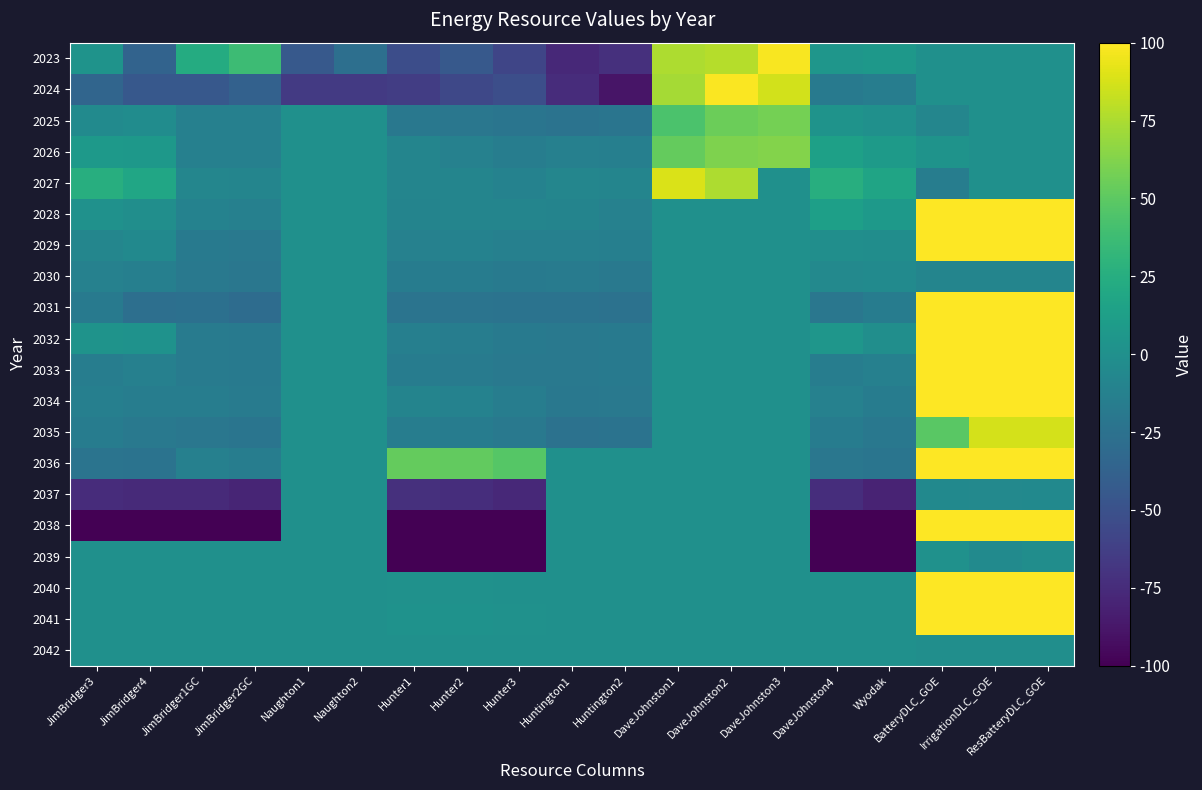

Reading left to right, list all the values displayed in this chart.

2023: JimBridger3=3	JimBridger4=-36	JimBridger1GC=23	JimBridger2GC=37	Naughton1=-44	Naughton2=-27	Hunter1=-53	Hunter2=-44	Hunter3=-58	Huntington1=-77	Huntington2=-72	DaveJohnston1=75	DaveJohnston2=78	DaveJohnston3=98	DaveJohnston4=5	Wyodak=7	BatteryDLC_GOE=0	IrrigationDLC_GOE=0	ResBatteryDLC_GOE=0
2024: JimBridger3=-35	JimBridger4=-45	JimBridger1GC=-45	JimBridger2GC=-38	Naughton1=-66	Naughton2=-66	Hunter1=-64	Hunter2=-57	Hunter3=-52	Huntington1=-75	Huntington2=-89	DaveJohnston1=73	DaveJohnston2=99	DaveJohnston3=86	DaveJohnston4=-18	Wyodak=-15	BatteryDLC_GOE=0	IrrigationDLC_GOE=0	ResBatteryDLC_GOE=0
2025: JimBridger3=-4	JimBridger4=-3	JimBridger1GC=-13	JimBridger2GC=-13	Naughton1=0	Naughton2=0	Hunter1=-20	Hunter2=-21	Hunter3=-22	Huntington1=-24	Huntington2=-22	DaveJohnston1=43	DaveJohnston2=55	DaveJohnston3=58	DaveJohnston4=3	Wyodak=0	BatteryDLC_GOE=-8	IrrigationDLC_GOE=0	ResBatteryDLC_GOE=0
2026: JimBridger3=8	JimBridger4=7	JimBridger1GC=-13	JimBridger2GC=-13	Naughton1=0	Naughton2=0	Hunter1=-9	Hunter2=-12	Hunter3=-15	Huntington1=-13	Huntington2=-14	DaveJohnston1=53	DaveJohnston2=61	DaveJohnston3=63	DaveJohnston4=14	Wyodak=9	BatteryDLC_GOE=3	IrrigationDLC_GOE=0	ResBatteryDLC_GOE=0
2027: JimBridger3=25	JimBridger4=18	JimBridger1GC=-8	JimBridger2GC=-9	Naughton1=0	Naughton2=0	Hunter1=-9	Hunter2=-9	Hunter3=-11	Huntington1=-8	Huntington2=-9	DaveJohnston1=89	DaveJohnston2=75	DaveJohnston3=0	DaveJohnston4=25	Wyodak=17	BatteryDLC_GOE=-15	IrrigationDLC_GOE=0	ResBatteryDLC_GOE=0
2028: JimBridger3=1	JimBridger4=-1	JimBridger1GC=-11	JimBridger2GC=-13	Naughton1=0	Naughton2=0	Hunter1=-10	Hunter2=-9	Hunter3=-9	Huntington1=-10	Huntington2=-12	DaveJohnston1=0	DaveJohnston2=0	DaveJohnston3=0	DaveJohnston4=13	Wyodak=8	BatteryDLC_GOE=100	IrrigationDLC_GOE=100	ResBatteryDLC_GOE=100
2029: JimBridger3=-8	JimBridger4=-5	JimBridger1GC=-18	JimBridger2GC=-19	Naughton1=0	Naughton2=0	Hunter1=-12	Hunter2=-11	Hunter3=-13	Huntington1=-13	Huntington2=-14	DaveJohnston1=0	DaveJohnston2=0	DaveJohnston3=0	DaveJohnston4=-1	Wyodak=-2	BatteryDLC_GOE=100	IrrigationDLC_GOE=100	ResBatteryDLC_GOE=100
2030: JimBridger3=-12	JimBridger4=-14	JimBridger1GC=-19	JimBridger2GC=-21	Naughton1=0	Naughton2=0	Hunter1=-16	Hunter2=-16	Hunter3=-18	Huntington1=-17	Huntington2=-19	DaveJohnston1=0	DaveJohnston2=0	DaveJohnston3=0	DaveJohnston4=-6	Wyodak=-4	BatteryDLC_GOE=-9	IrrigationDLC_GOE=-9	ResBatteryDLC_GOE=-9
2031: JimBridger3=-18	JimBridger4=-27	JimBridger1GC=-26	JimBridger2GC=-29	Naughton1=0	Naughton2=0	Hunter1=-23	Hunter2=-23	Hunter3=-24	Huntington1=-24	Huntington2=-25	DaveJohnston1=0	DaveJohnston2=0	DaveJohnston3=0	DaveJohnston4=-21	Wyodak=-16	BatteryDLC_GOE=100	IrrigationDLC_GOE=100	ResBatteryDLC_GOE=100
2032: JimBridger3=3	JimBridger4=2	JimBridger1GC=-17	JimBridger2GC=-18	Naughton1=0	Naughton2=0	Hunter1=-14	Hunter2=-15	Hunter3=-18	Huntington1=-19	Huntington2=-18	DaveJohnston1=0	DaveJohnston2=0	DaveJohnston3=0	DaveJohnston4=5	Wyodak=-1	BatteryDLC_GOE=100	IrrigationDLC_GOE=100	ResBatteryDLC_GOE=100
2033: JimBridger3=-15	JimBridger4=-13	JimBridger1GC=-17	JimBridger2GC=-18	Naughton1=0	Naughton2=0	Hunter1=-16	Hunter2=-17	Hunter3=-19	Huntington1=-19	Huntington2=-18	DaveJohnston1=0	DaveJohnston2=0	DaveJohnston3=0	DaveJohnston4=-15	Wyodak=-13	BatteryDLC_GOE=100	IrrigationDLC_GOE=100	ResBatteryDLC_GOE=100
2034: JimBridger3=-14	JimBridger4=-15	JimBridger1GC=-15	JimBridger2GC=-17	Naughton1=0	Naughton2=0	Hunter1=-10	Hunter2=-11	Hunter3=-15	Huntington1=-20	Huntington2=-19	DaveJohnston1=0	DaveJohnston2=0	DaveJohnston3=0	DaveJohnston4=-12	Wyodak=-16	BatteryDLC_GOE=100	IrrigationDLC_GOE=100	ResBatteryDLC_GOE=100
2035: JimBridger3=-16	JimBridger4=-19	JimBridger1GC=-21	JimBridger2GC=-22	Naughton1=0	Naughton2=0	Hunter1=-15	Hunter2=-16	Hunter3=-19	Huntington1=-25	Huntington2=-24	DaveJohnston1=0	DaveJohnston2=0	DaveJohnston3=0	DaveJohnston4=-16	Wyodak=-20	BatteryDLC_GOE=49	IrrigationDLC_GOE=87	ResBatteryDLC_GOE=87
2036: JimBridger3=-23	JimBridger4=-24	JimBridger1GC=-13	JimBridger2GC=-15	Naughton1=0	Naughton2=0	Hunter1=53	Hunter2=52	Hunter3=47	Huntington1=0	Huntington2=0	DaveJohnston1=0	DaveJohnston2=0	DaveJohnston3=0	DaveJohnston4=-21	Wyodak=-22	BatteryDLC_GOE=100	IrrigationDLC_GOE=100	ResBatteryDLC_GOE=100
2037: JimBridger3=-75	JimBridger4=-76	JimBridger1GC=-76	JimBridger2GC=-79	Naughton1=0	Naughton2=0	Hunter1=-72	Hunter2=-74	Hunter3=-77	Huntington1=0	Huntington2=0	DaveJohnston1=0	DaveJohnston2=0	DaveJohnston3=0	DaveJohnston4=-74	Wyodak=-80	BatteryDLC_GOE=-5	IrrigationDLC_GOE=-6	ResBatteryDLC_GOE=-5
2038: JimBridger3=-100	JimBridger4=-100	JimBridger1GC=-100	JimBridger2GC=-100	Naughton1=0	Naughton2=0	Hunter1=-100	Hunter2=-100	Hunter3=-100	Huntington1=0	Huntington2=0	DaveJohnston1=0	DaveJohnston2=0	DaveJohnston3=0	DaveJohnston4=-100	Wyodak=-100	BatteryDLC_GOE=100	IrrigationDLC_GOE=100	ResBatteryDLC_GOE=100
2039: JimBridger3=0	JimBridger4=0	JimBridger1GC=0	JimBridger2GC=0	Naughton1=0	Naughton2=0	Hunter1=-100	Hunter2=-100	Hunter3=-100	Huntington1=0	Huntington2=0	DaveJohnston1=0	DaveJohnston2=0	DaveJohnston3=0	DaveJohnston4=-100	Wyodak=-100	BatteryDLC_GOE=1	IrrigationDLC_GOE=-4	ResBatteryDLC_GOE=-2
2040: JimBridger3=0	JimBridger4=0	JimBridger1GC=0	JimBridger2GC=0	Naughton1=0	Naughton2=0	Hunter1=1	Hunter2=1	Hunter3=0	Huntington1=0	Huntington2=0	DaveJohnston1=0	DaveJohnston2=0	DaveJohnston3=0	DaveJohnston4=0	Wyodak=0	BatteryDLC_GOE=100	IrrigationDLC_GOE=100	ResBatteryDLC_GOE=100
2041: JimBridger3=0	JimBridger4=0	JimBridger1GC=0	JimBridger2GC=0	Naughton1=0	Naughton2=0	Hunter1=2	Hunter2=2	Hunter3=1	Huntington1=0	Huntington2=0	DaveJohnston1=0	DaveJohnston2=0	DaveJohnston3=0	DaveJohnston4=0	Wyodak=0	BatteryDLC_GOE=100	IrrigationDLC_GOE=100	ResBatteryDLC_GOE=100
2042: JimBridger3=0	JimBridger4=0	JimBridger1GC=0	JimBridger2GC=0	Naughton1=0	Naughton2=0	Hunter1=0	Hunter2=0	Hunter3=0	Huntington1=0	Huntington2=0	DaveJohnston1=0	DaveJohnston2=0	DaveJohnston3=0	DaveJohnston4=0	Wyodak=0	BatteryDLC_GOE=-1	IrrigationDLC_GOE=-1	ResBatteryDLC_GOE=-1